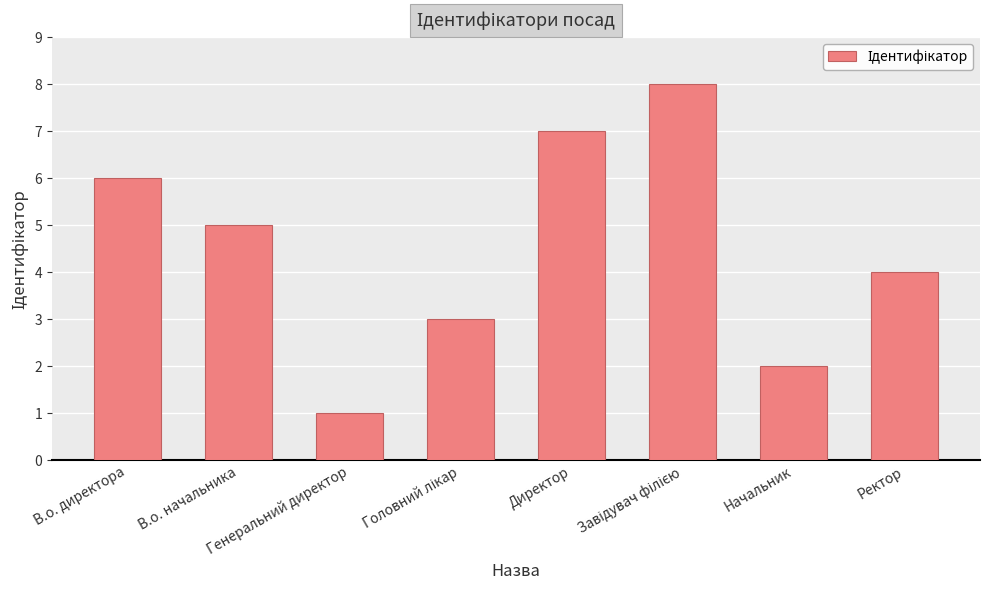

What is the change in value from Директор to Начальник?

-5